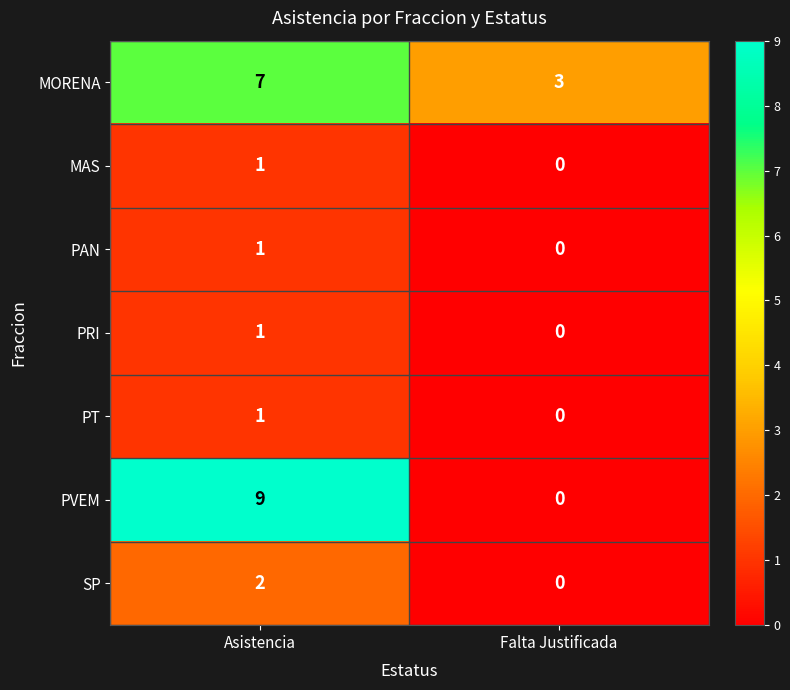

Reading left to right, list all the values displayed in this chart.

MORENA: 7	3
MAS: 1	0
PAN: 1	0
PRI: 1	0
PT: 1	0
PVEM: 9	0
SP: 2	0